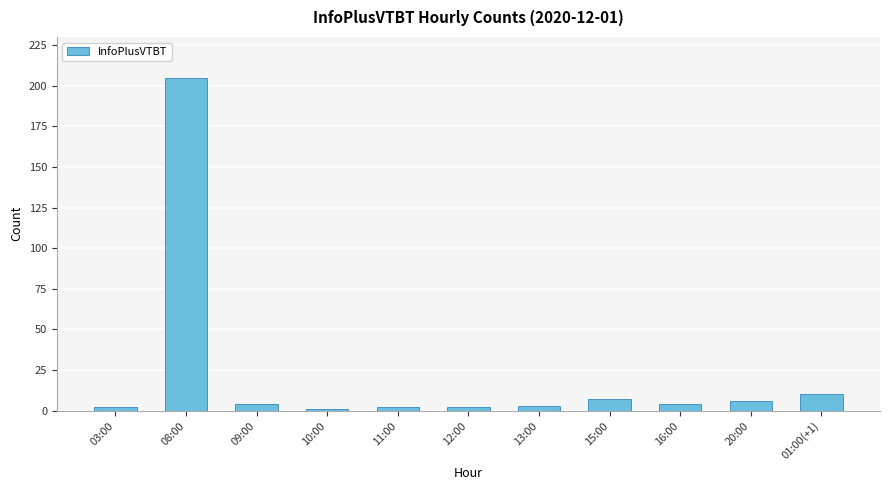

What is the greatest value displayed?

205